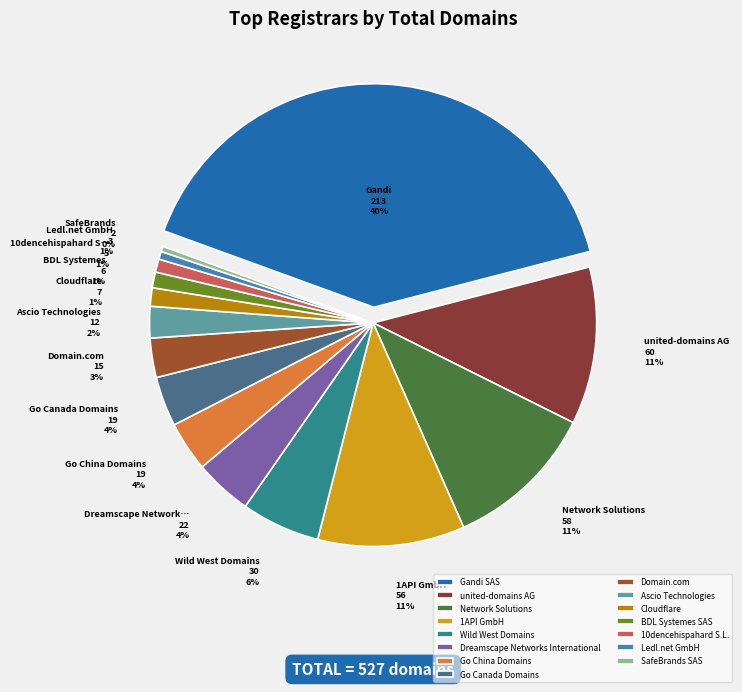

Do Cloudflare, Inc and Wild West Domains, LLC together represent more than half of the pie?

No